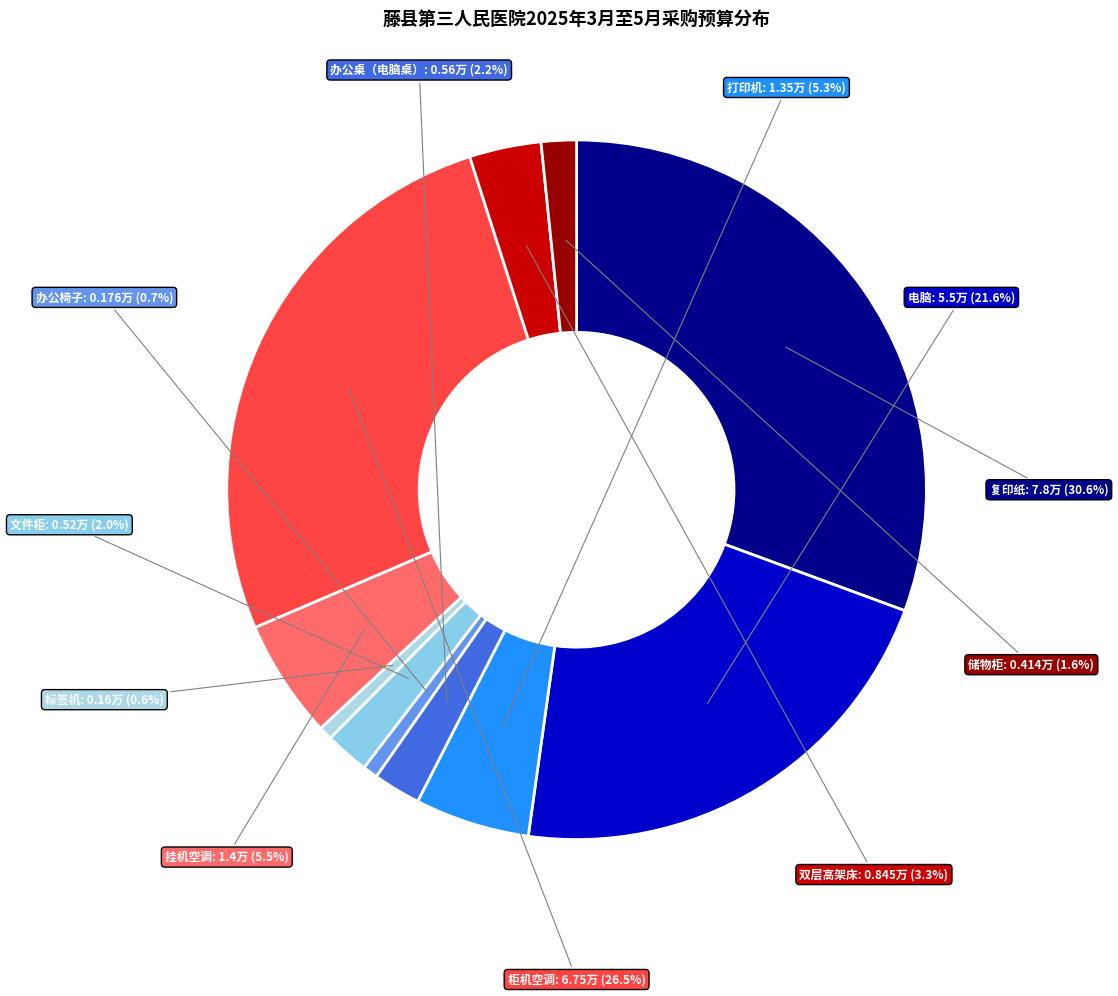

Combined, what portion of the pie is 打印机 and 办公桌（电脑桌）?

7.5%